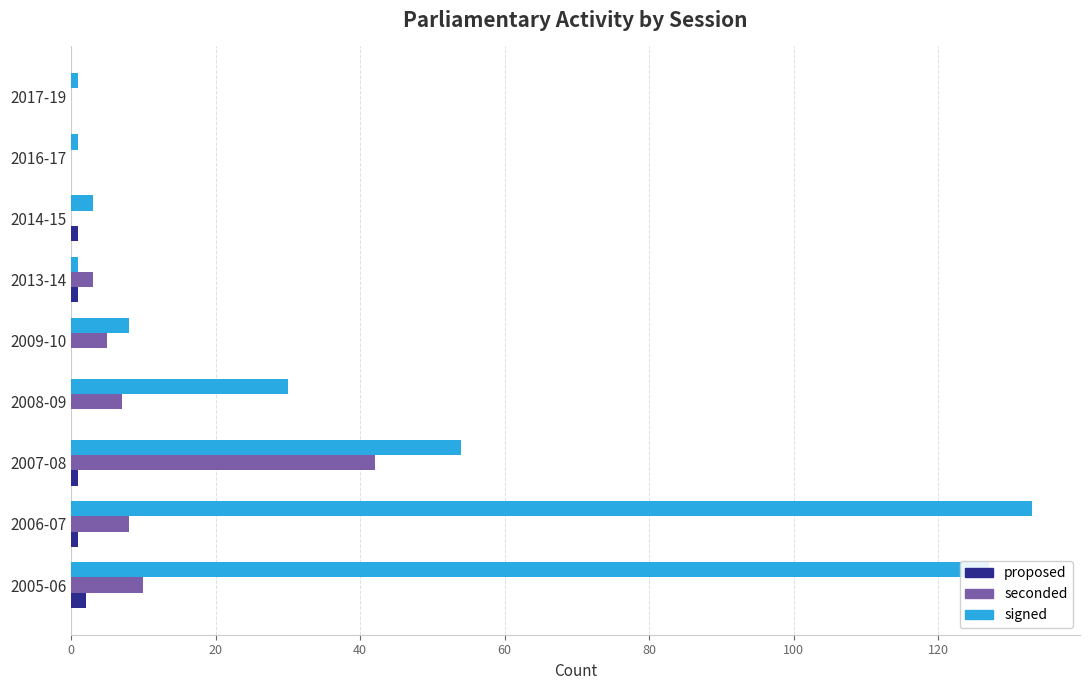

At which label is signed closest to 67?

2007-08